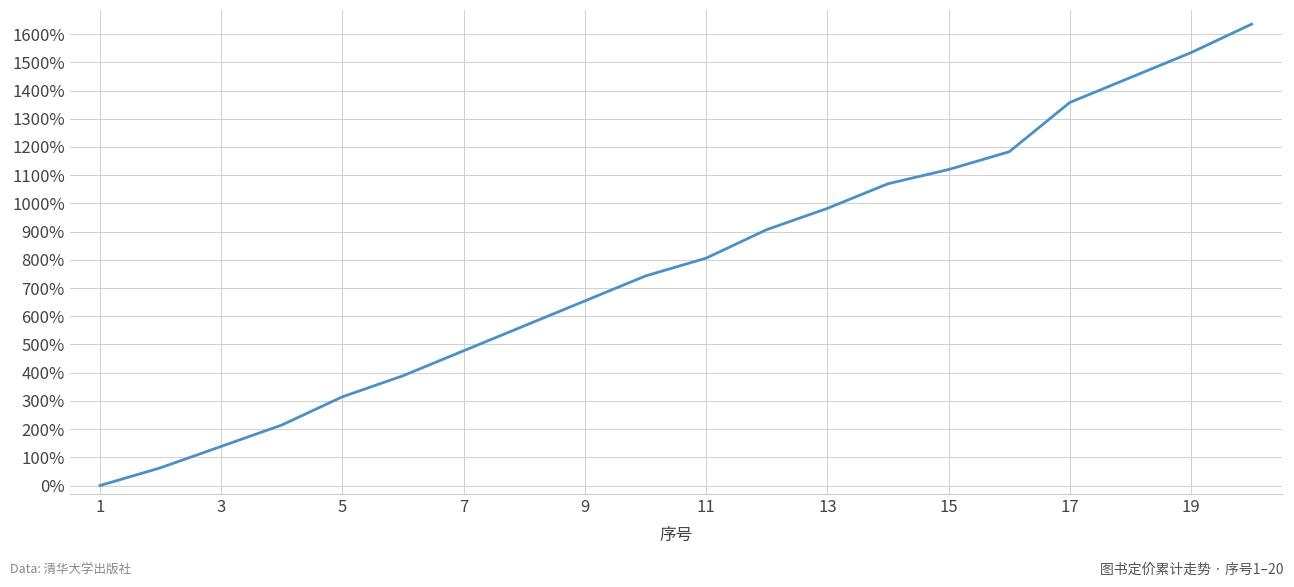

What is the sum of all values?

15604.1